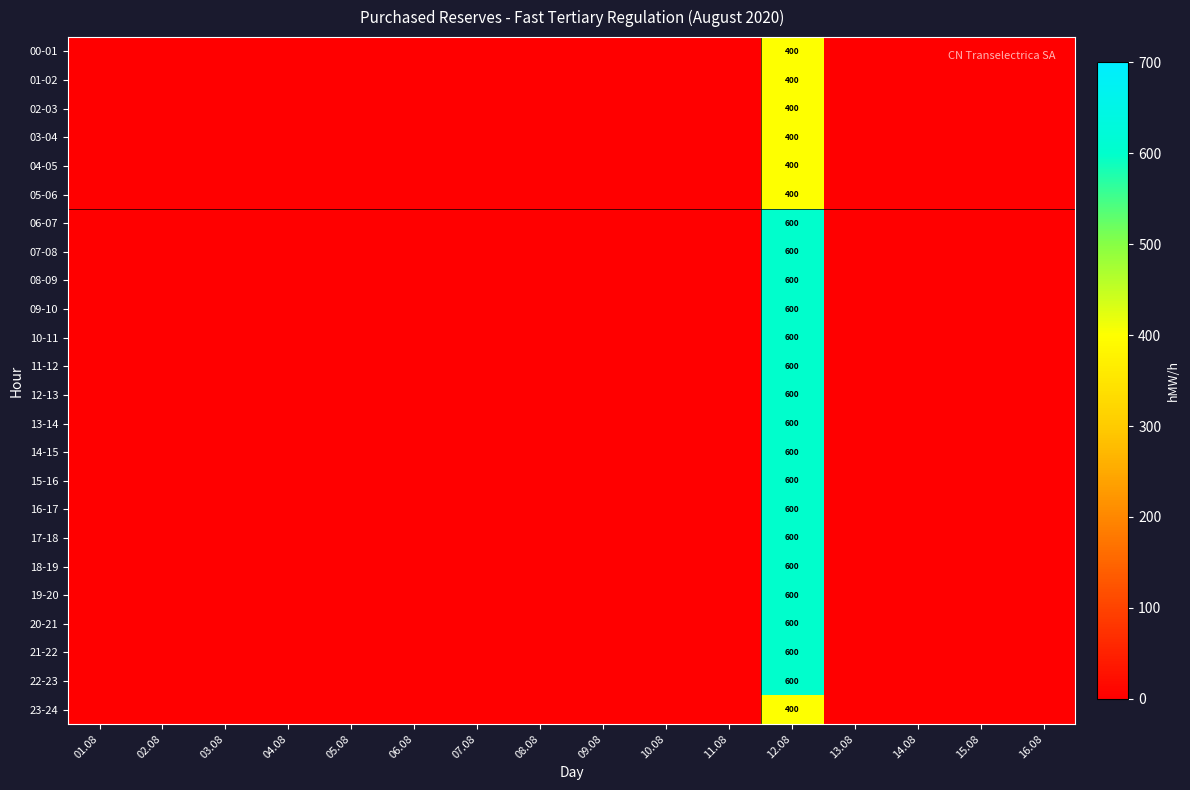

Is it true that 20-21 equals 600 at 12.08?

True